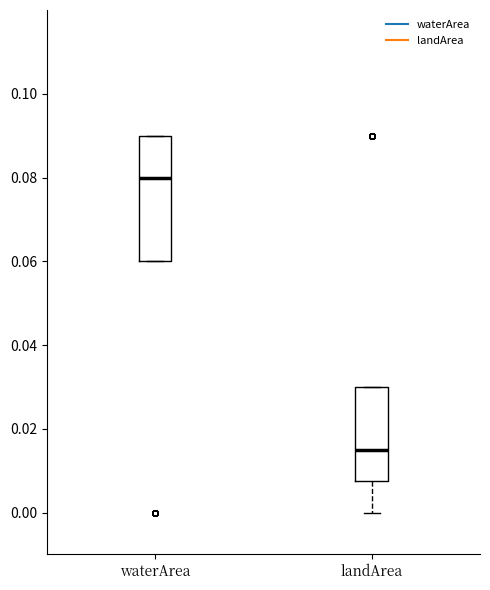

Where does the median line of the box for waterArea sit on the y-axis? The values are not printed on the chart, so give them approximately, as read against the axis.

0.080